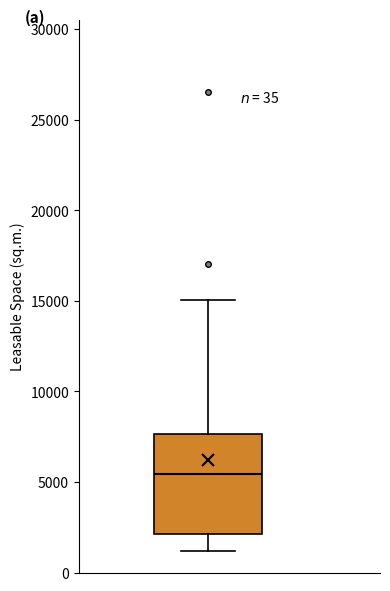

Where does the lower whisker of the box end on the y-axis? The values are not printed on the chart, so give them approximately, as read against the axis.

1000